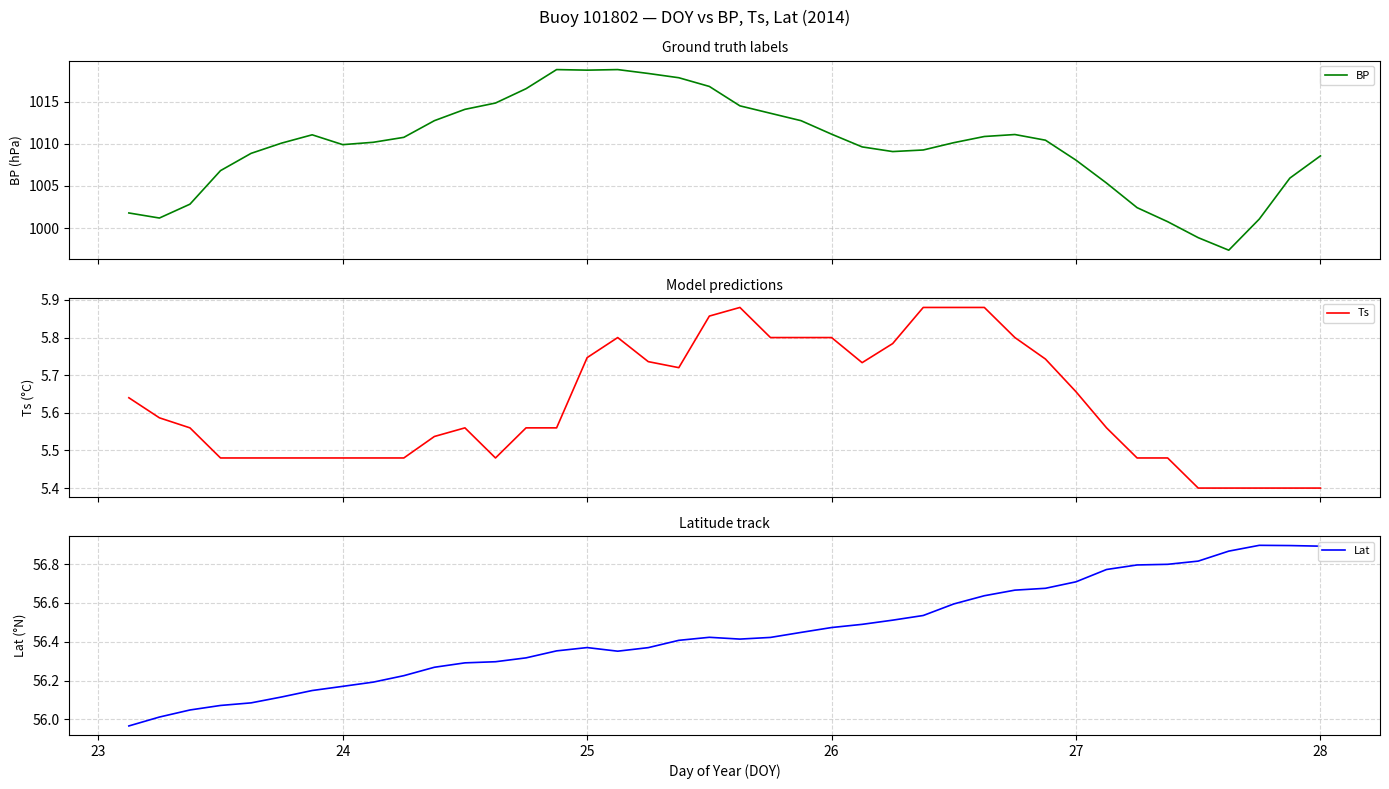

How many values in the BP series exceed 1010?

22